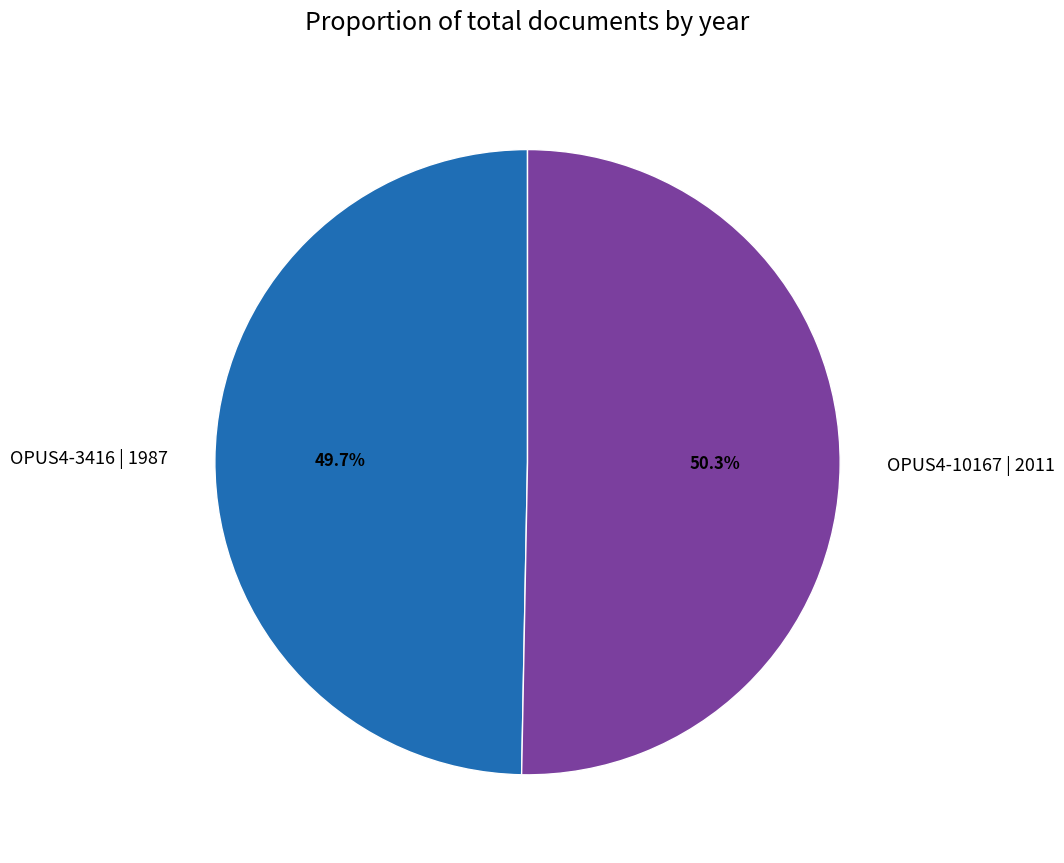

Count the number of slices in the pie.

2